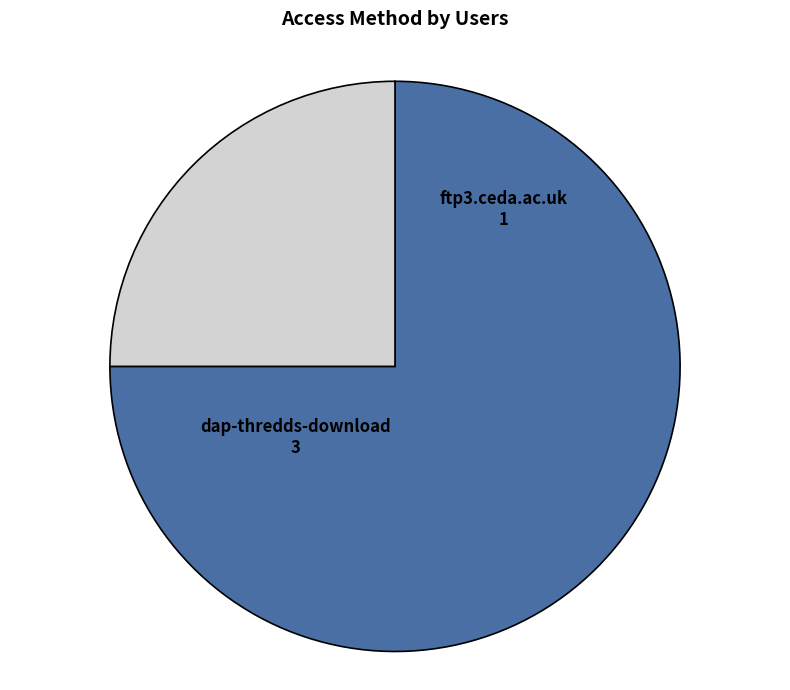

Do dap-thredds-download and ftp3.ceda.ac.uk together represent more than half of the pie?

Yes